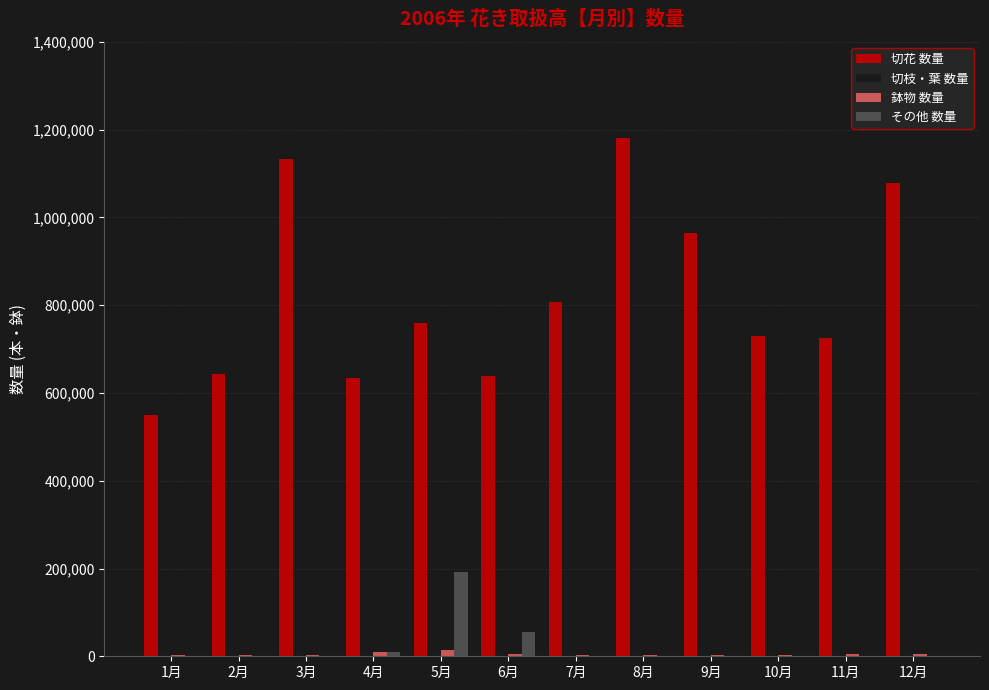

Which series has the largest total across all categories?

切花 数量